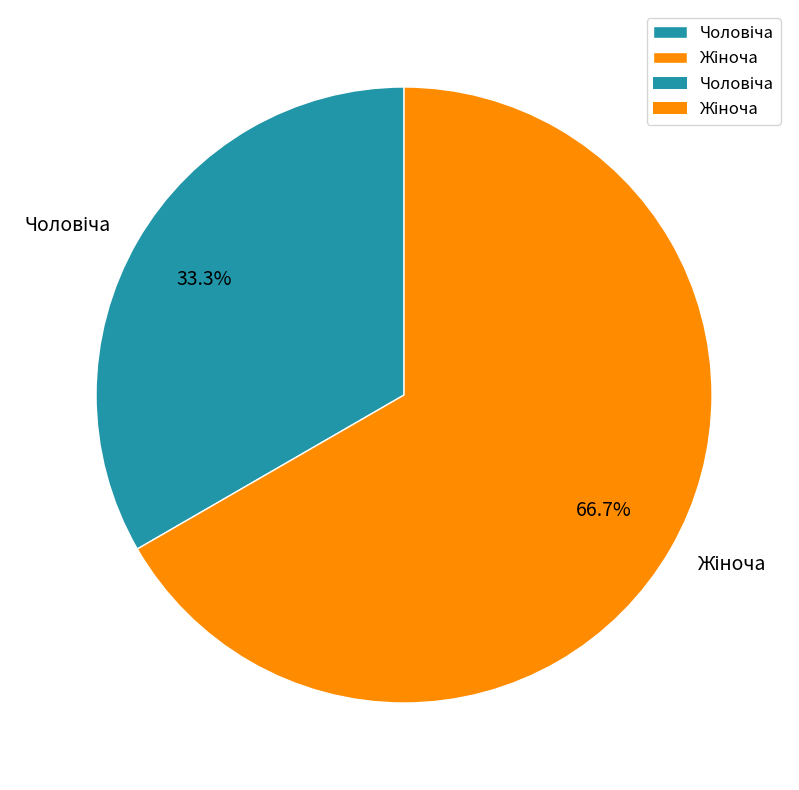

Does any single category account for the majority?

Yes